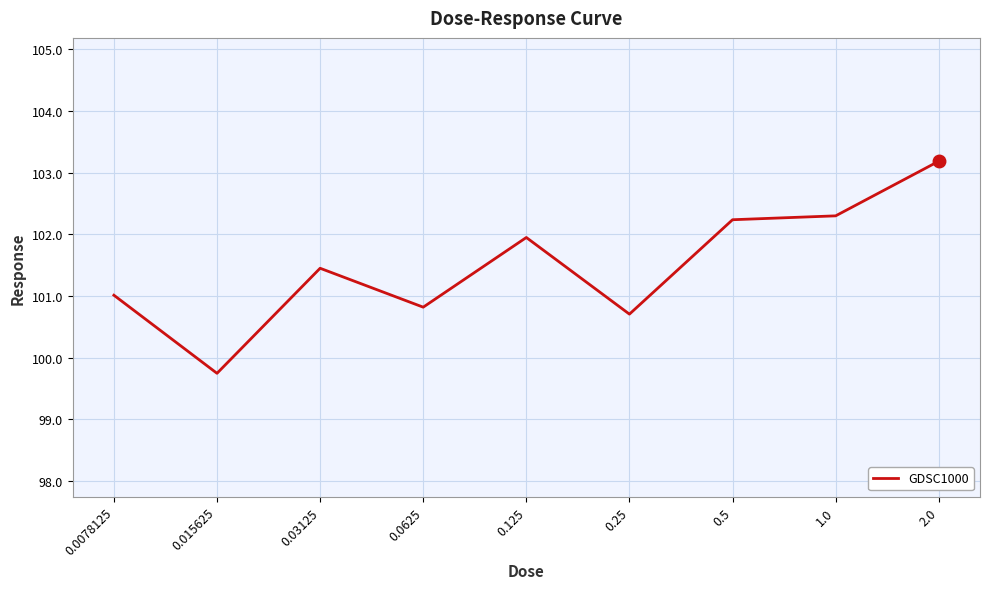

Is it true that the value at 0.0078125 is 154.1?

False